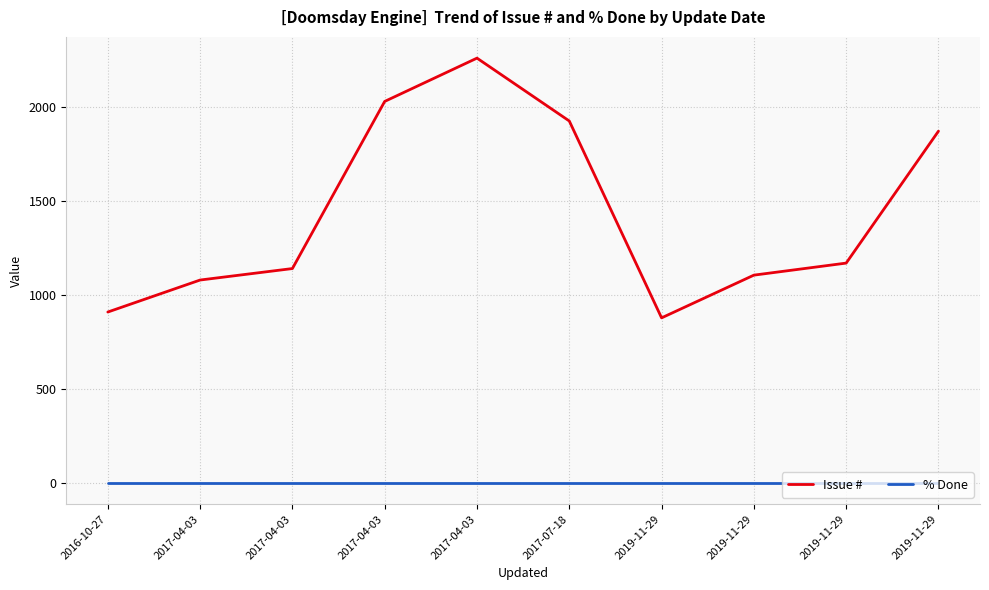

At which category is the sum across all series the highest?

2017-04-03